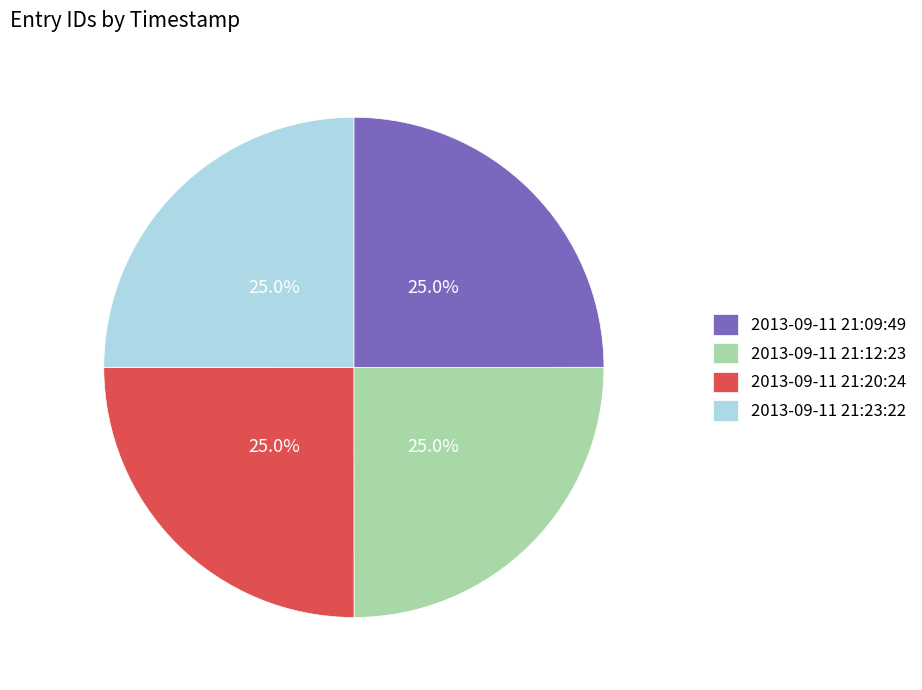

What is the ratio of the value at 2013-09-11 21:20:24 to the value at 2013-09-11 21:12:23?

1.0